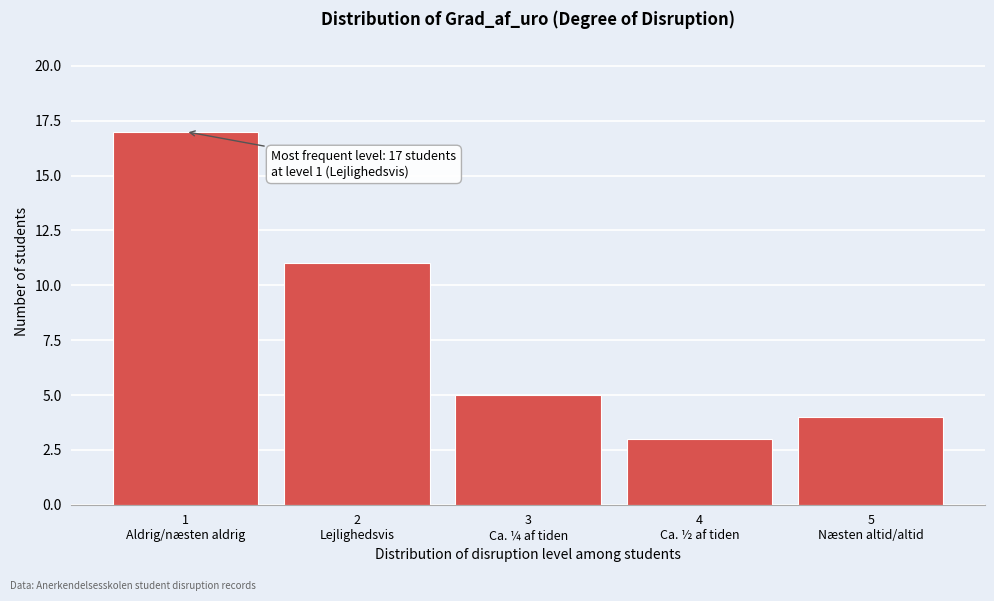

Reading left to right, list all the values displayed in this chart.

17	11	5	3	4